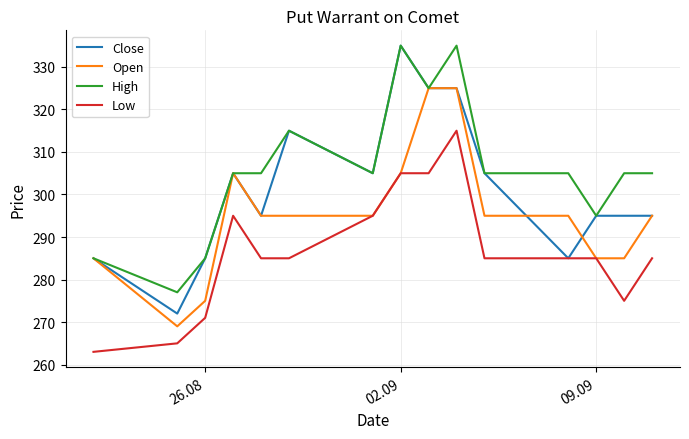

What is the difference between the maximum and second lowest values in the Low series?

50